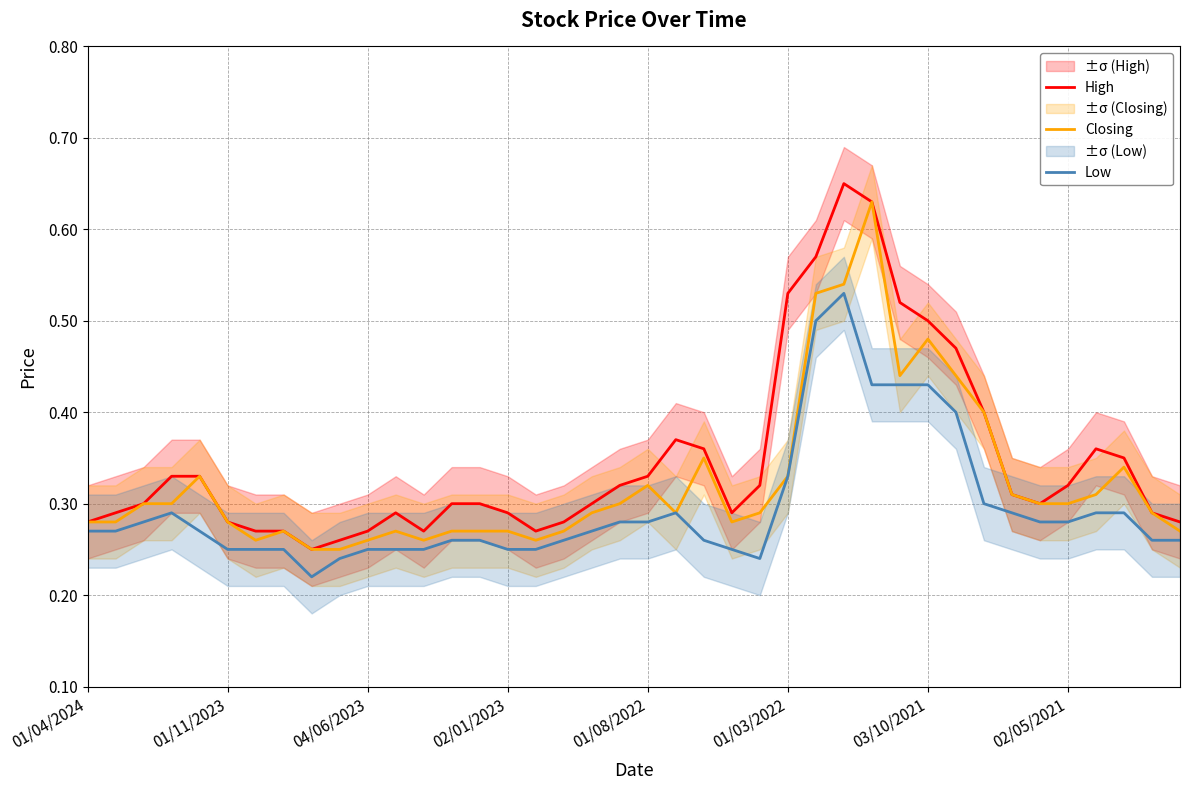

Does the chart display data point markers on the line(s)?

No